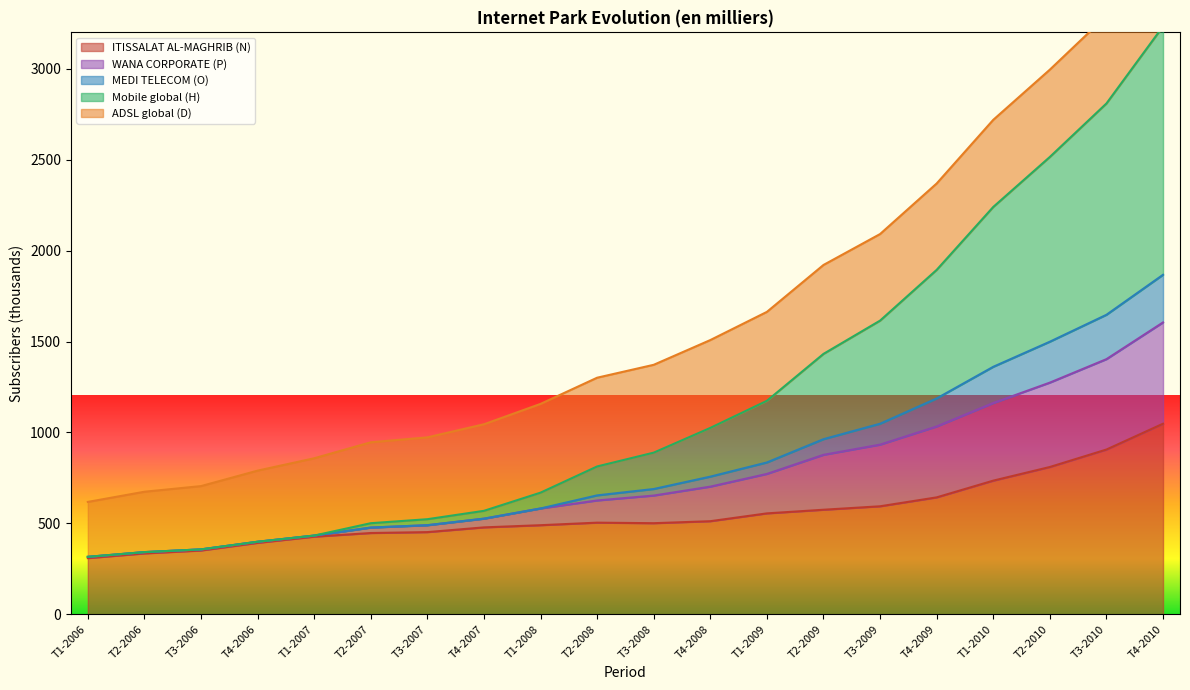

Where is ITISSALAT AL-MAGHRIB (N) nearest to the value 678?

T4-2009